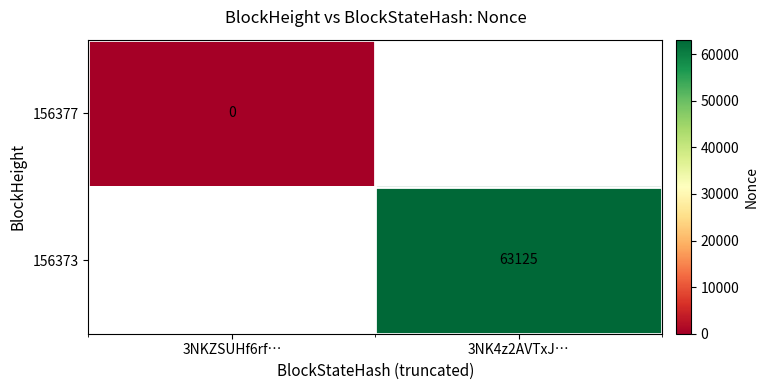

The value of 156373 at 3NK4z2AVTxJ… is 63125. True or false?

True